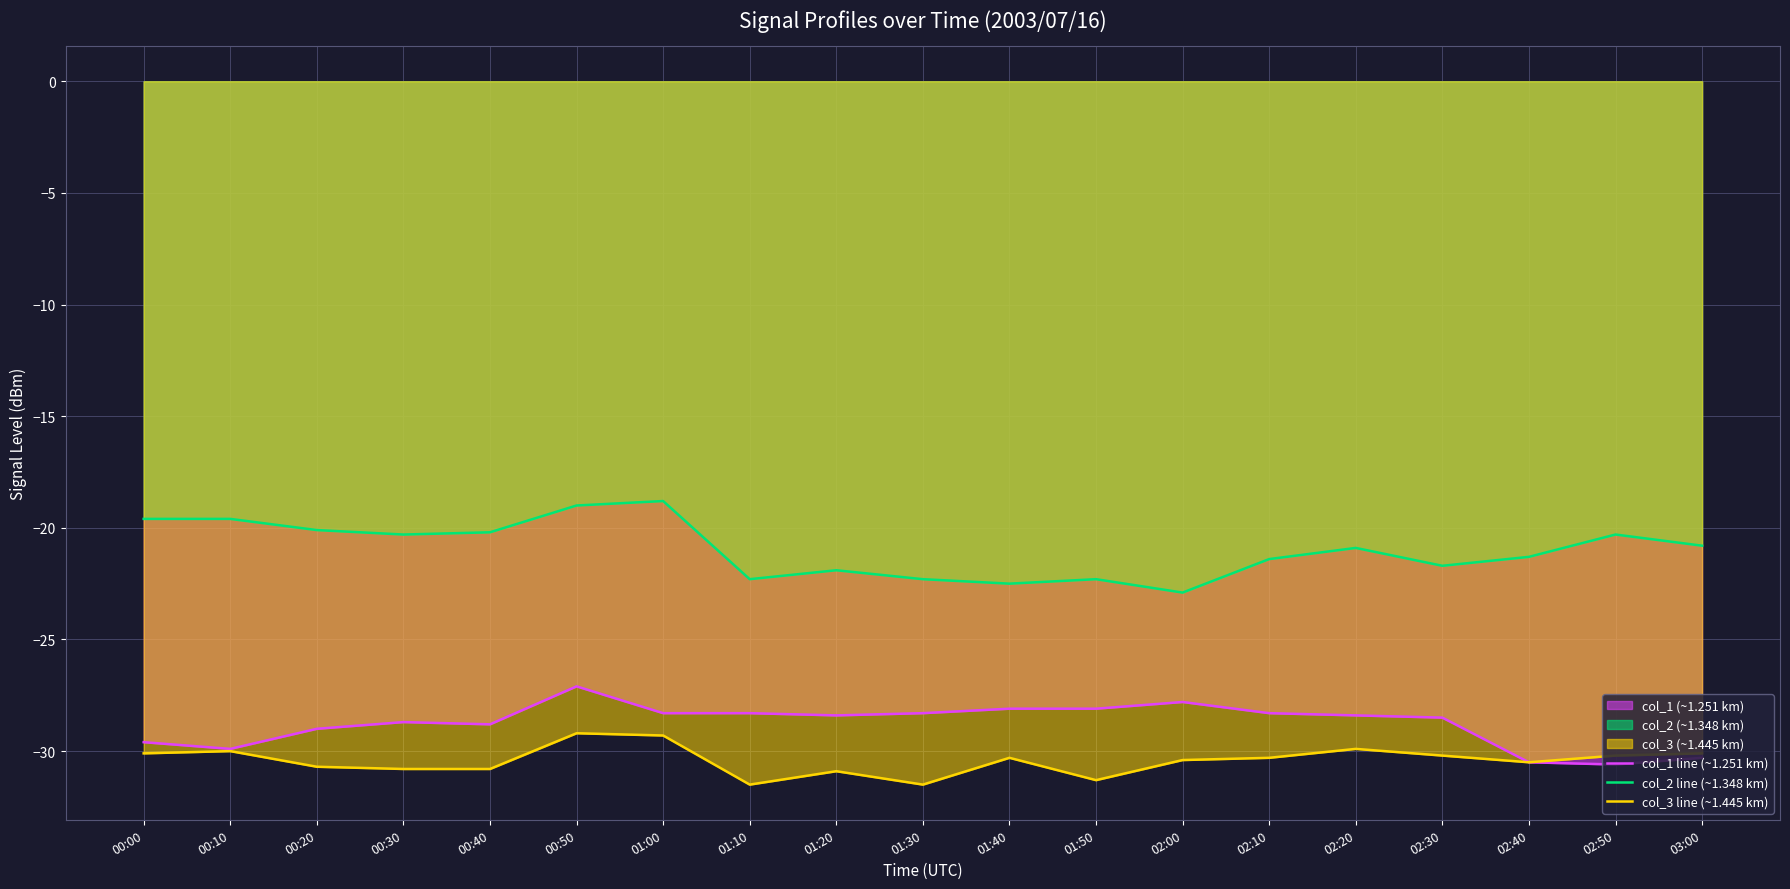

Which series changed the most between 01:10 and 02:50?

col_1 line (~1.251 km)